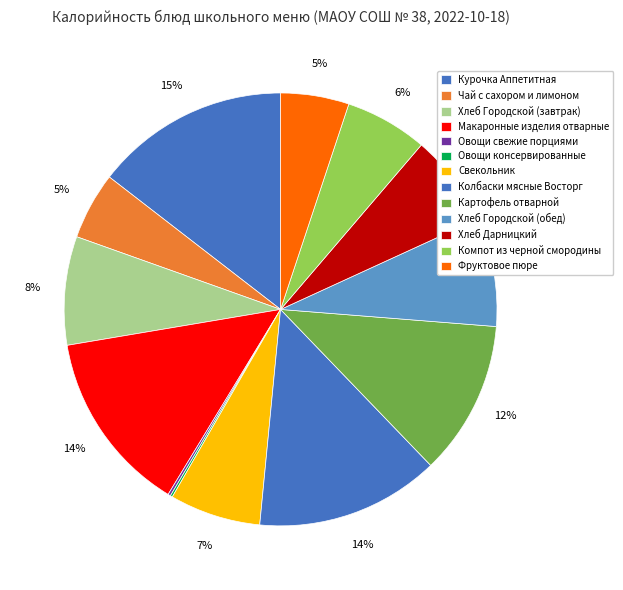

Does Фруктовое пюре account for over 50% of the chart?

No